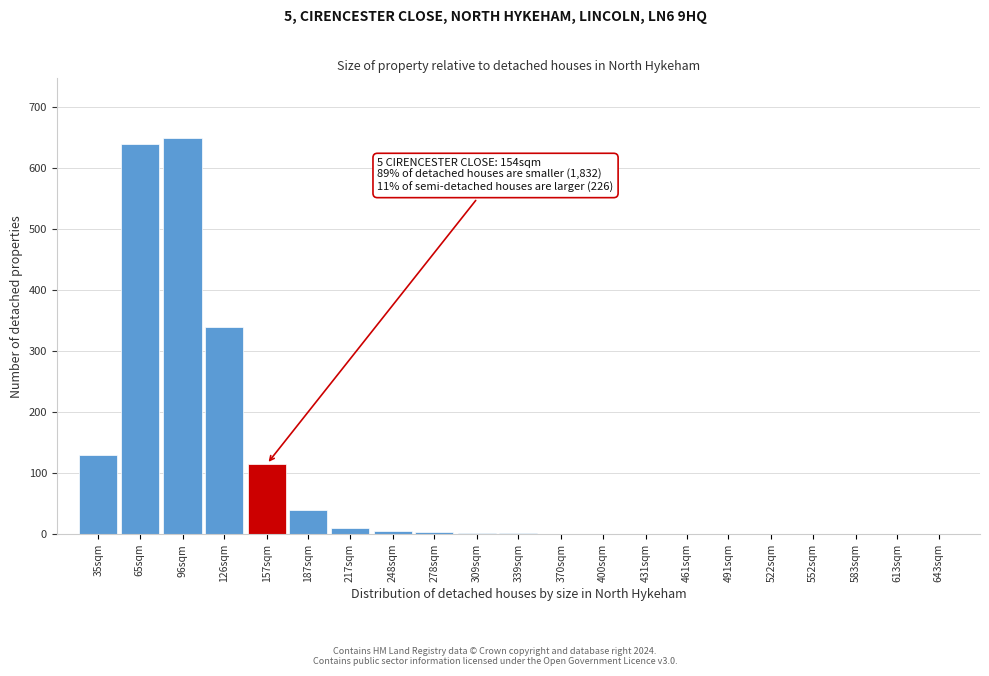

What is the greatest value displayed?

650